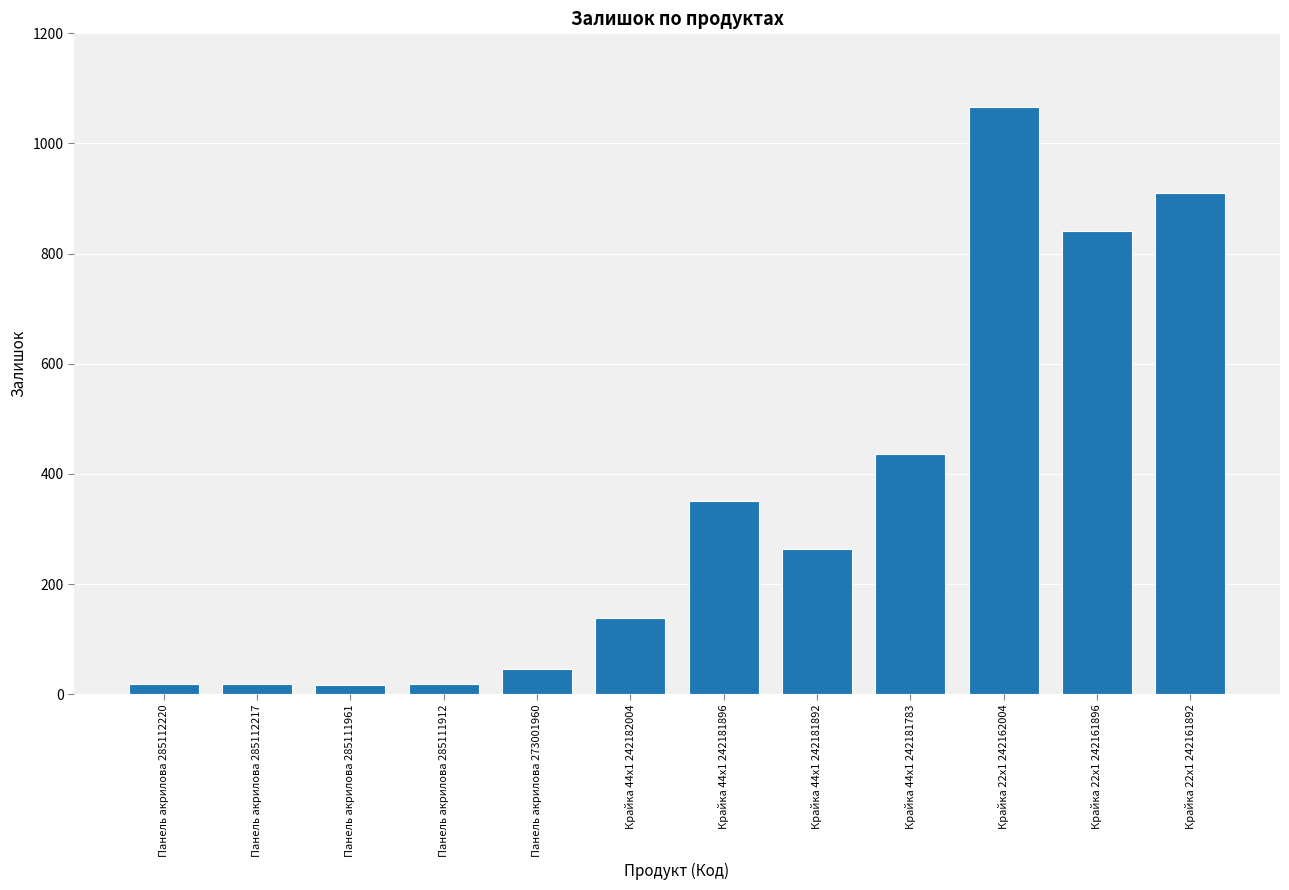

What is the sum of all values?

4123